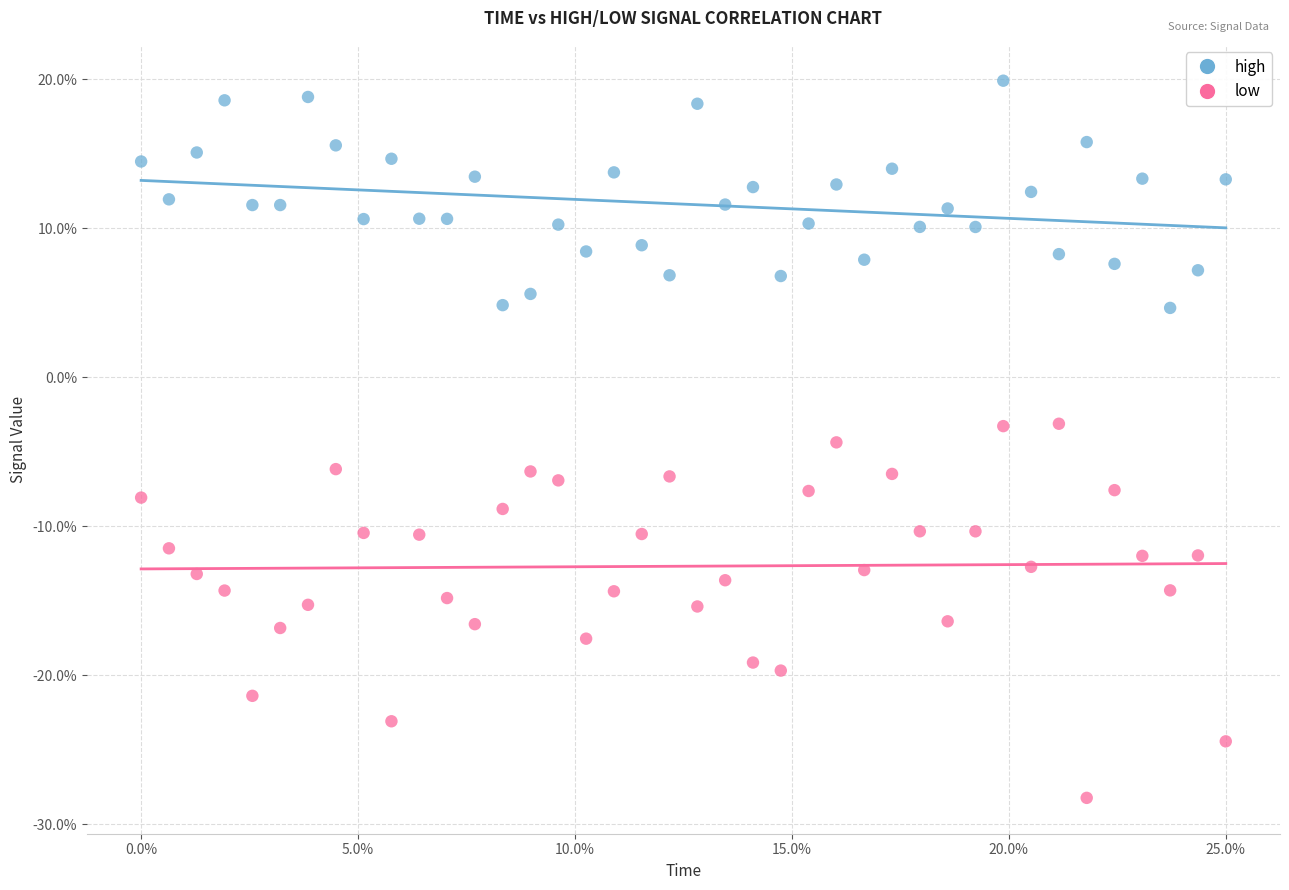

Which series has the widest spread of Y values?

low